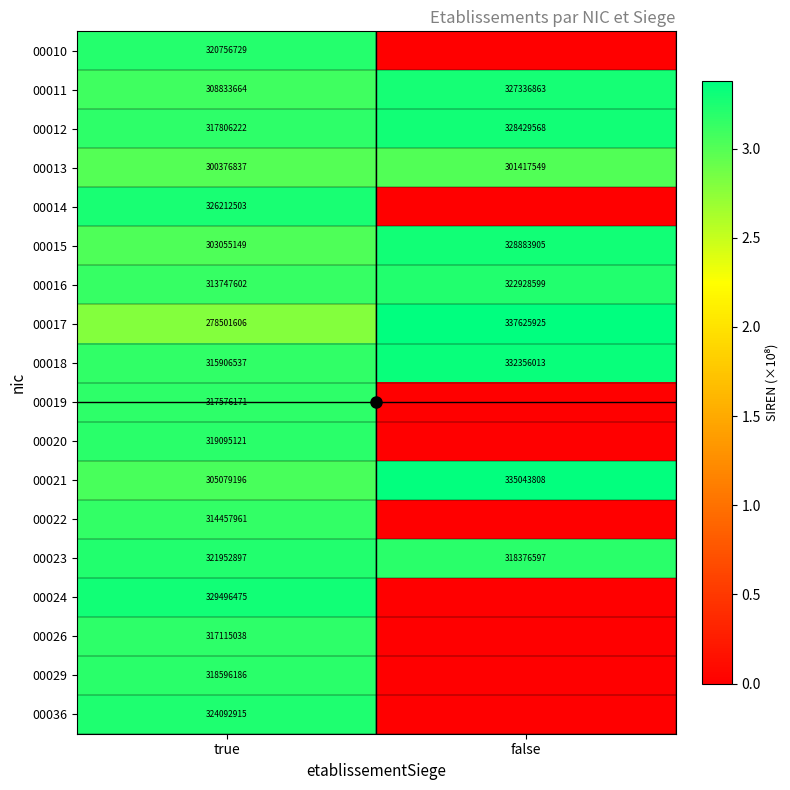

Rank the series at false from lowest to highest value.

00010, 00014, 00019, 00020, 00022, 00024, 00026, 00029, 00036, 00013, 00023, 00016, 00011, 00012, 00015, 00018, 00021, 00017